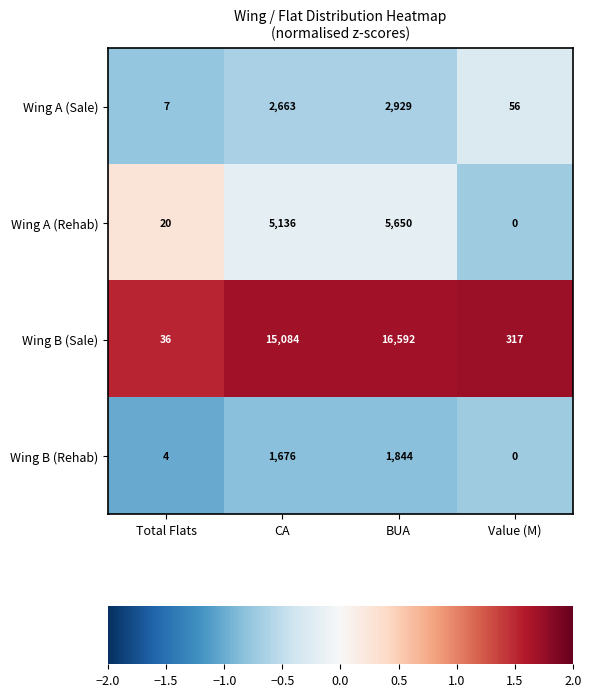

The Wing A (Sale) series shows 2929 at BUA. True or false?

True